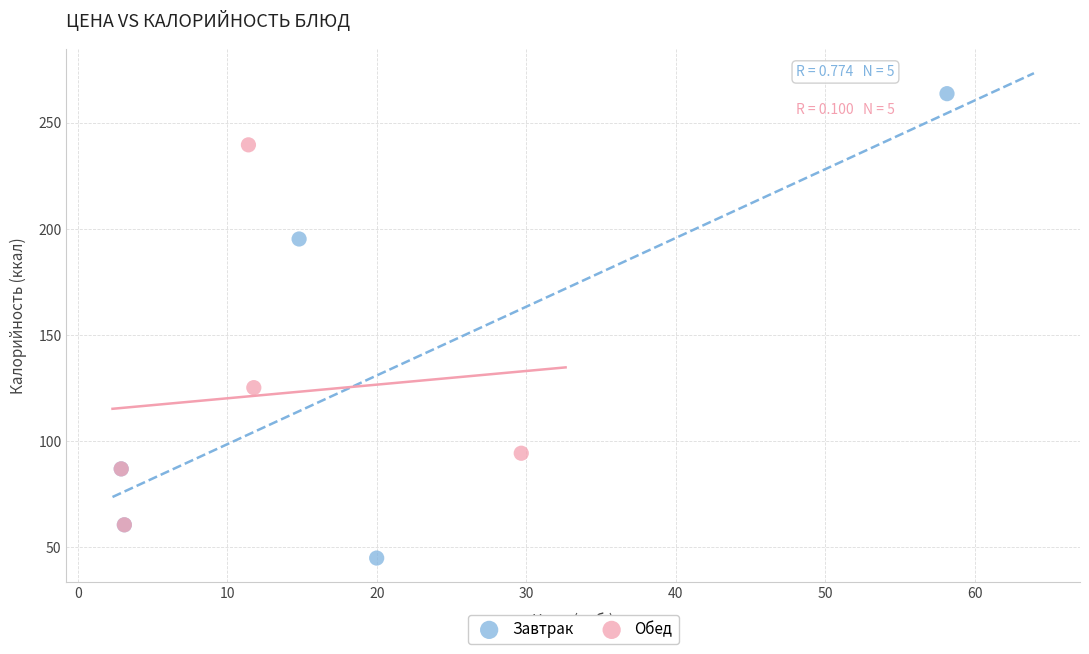

Which series contains the lowest Y value?

Завтрак